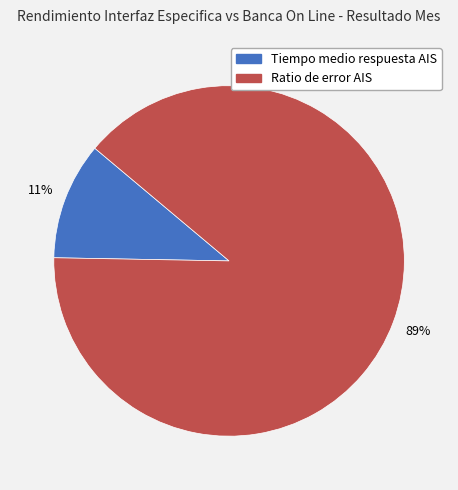

Does any single category account for the majority?

Yes